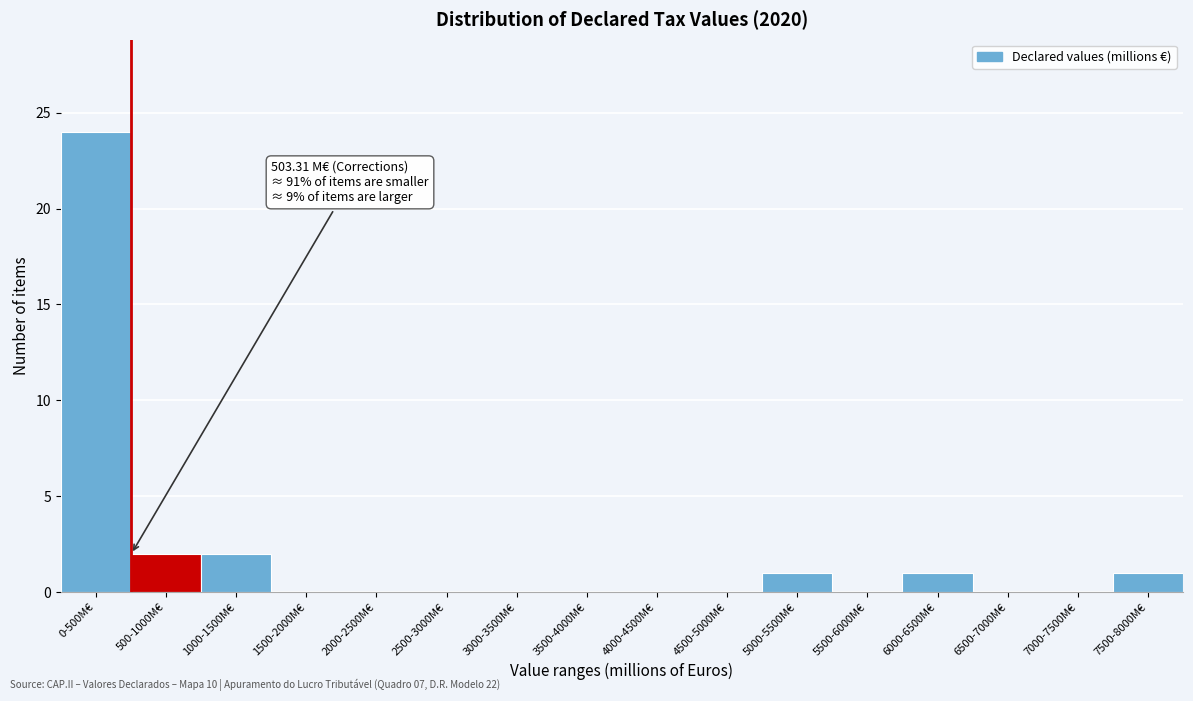

Reading left to right, list all the values displayed in this chart.

0-500M€=24	500-1000M€=2	1000-1500M€=2	1500-2000M€=0	2000-2500M€=0	2500-3000M€=0	3000-3500M€=0	3500-4000M€=0	4000-4500M€=0	4500-5000M€=0	5000-5500M€=1	5500-6000M€=0	6000-6500M€=1	6500-7000M€=0	7000-7500M€=0	7500-8000M€=1